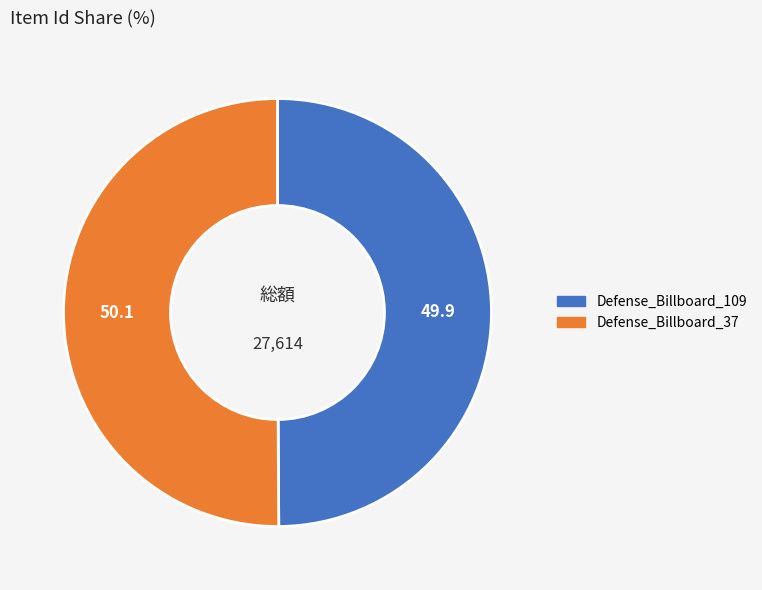

Approximately how many times larger is the value at Defense_Billboard_37 compared to Defense_Billboard_109?

1.0